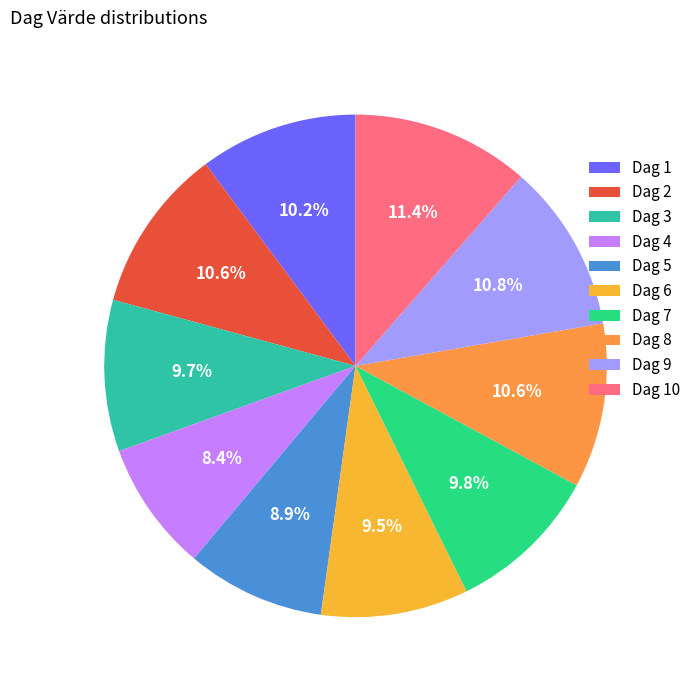

Is there a majority slice in this chart?

No